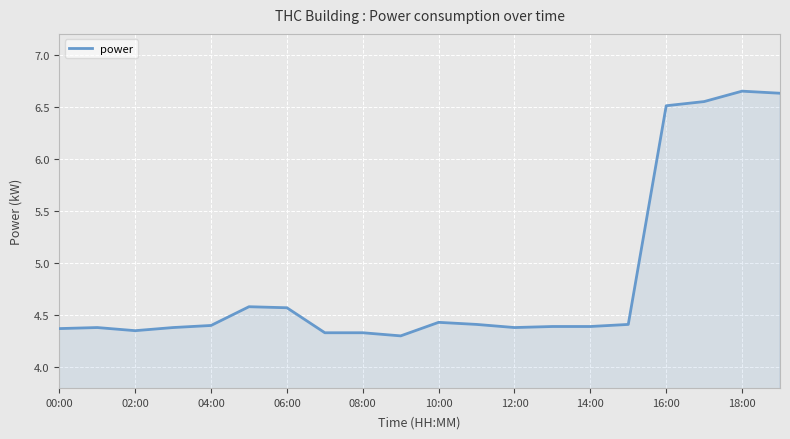

What is the label of the 1st point from the right?

19